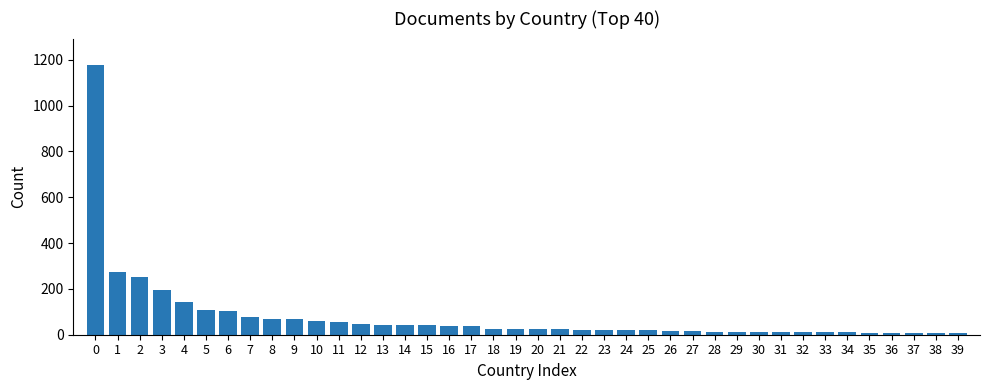

What is the difference between the maximum and second lowest values?

1168